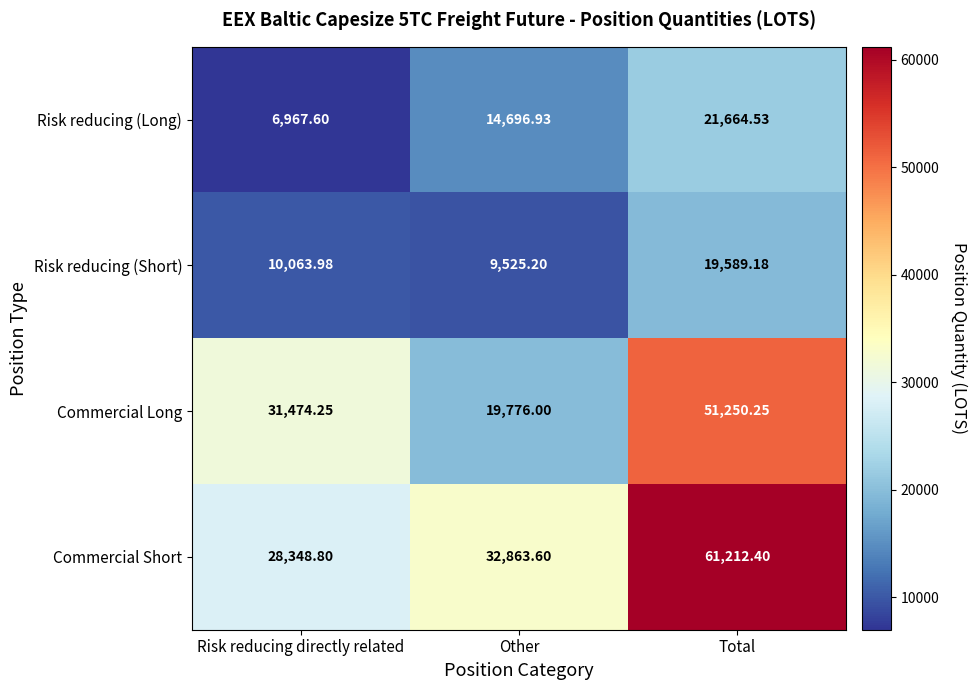

Which series has the largest total across all categories?

Commercial Short